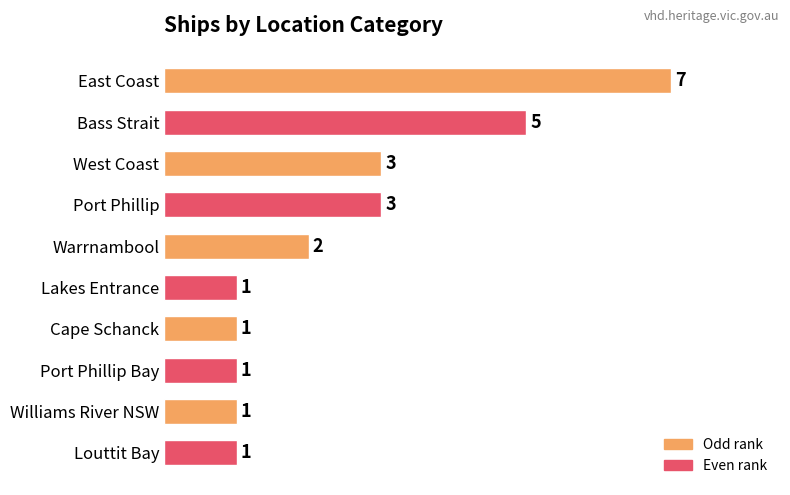

What is the difference between the maximum and second lowest values?

6